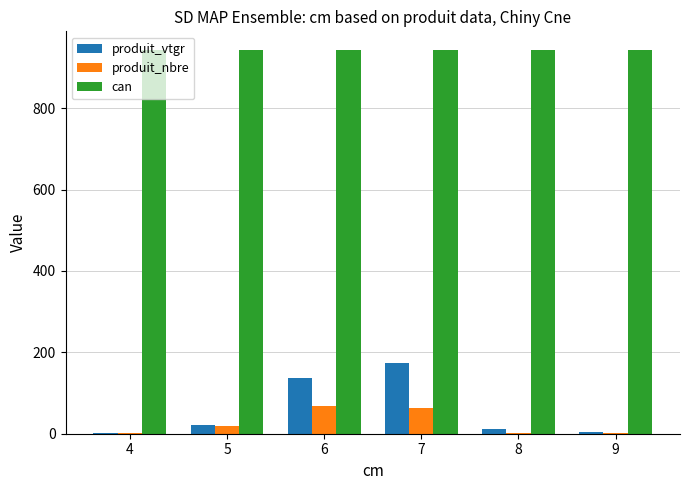

At which category is the sum across all series the highest?

7